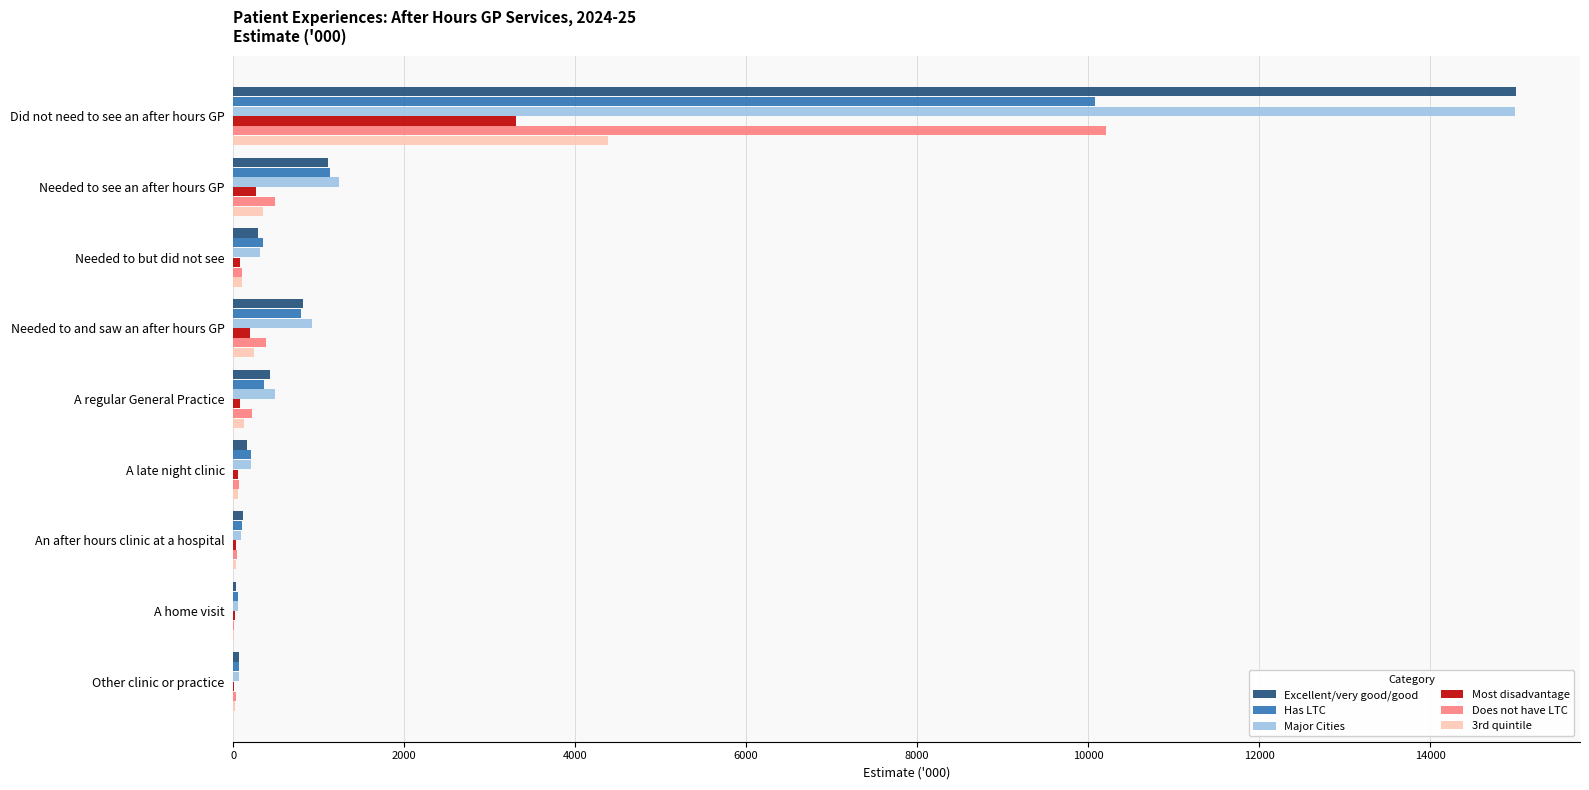

At which label is Has LTC closest to 5067?

Needed to see an after hours GP